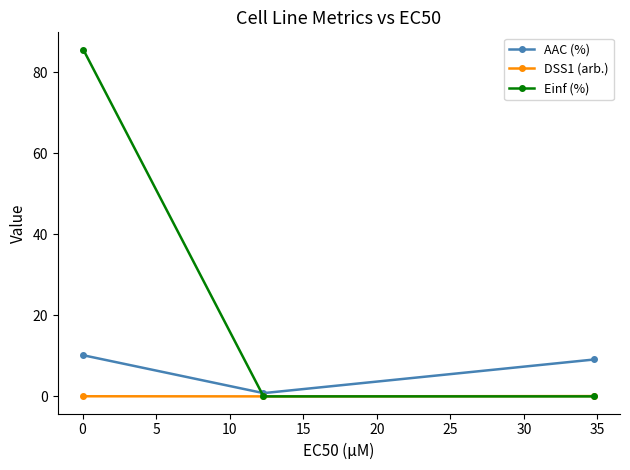

What is the average value of the AAC (%) series?

6.7